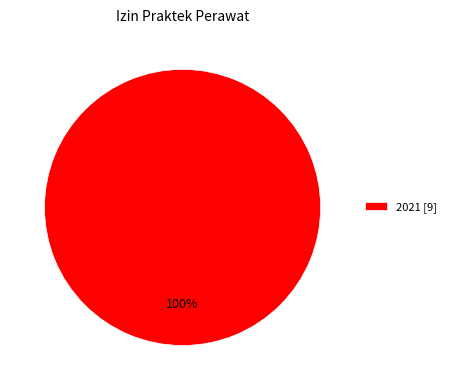

Is it true that 2021 [9] is 91% of the pie?

False